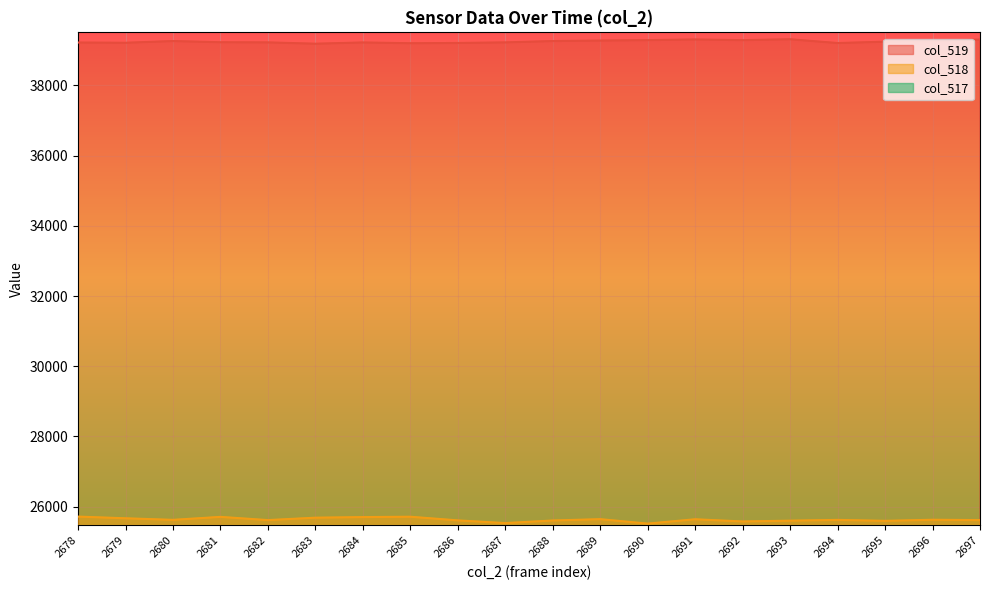

Which series has the largest total across all categories?

col_519